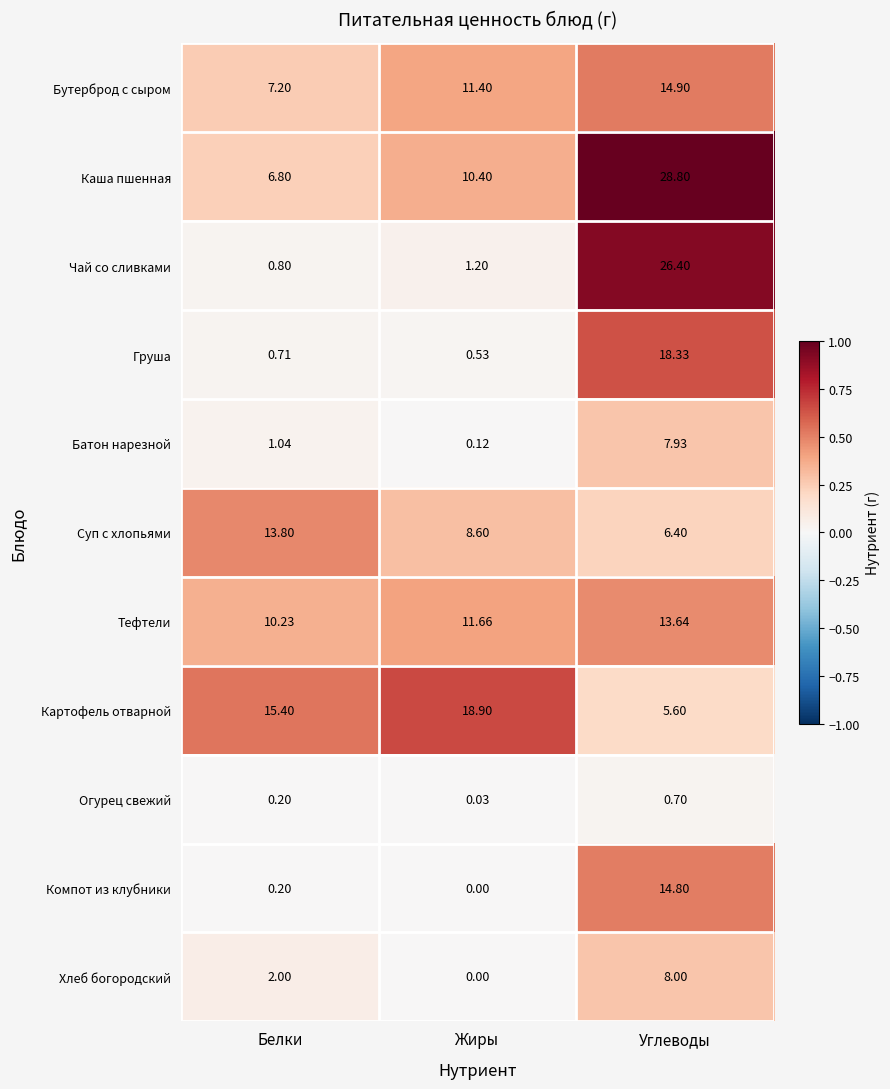

Rank the series by their maximum value, from highest to lowest.

Каша пшенная, Чай со сливками, Картофель отварной, Груша, Бутерброд с сыром, Компот из клубники, Суп с хлопьями, Тефтели, Хлеб богородский, Батон нарезной, Огурец свежий